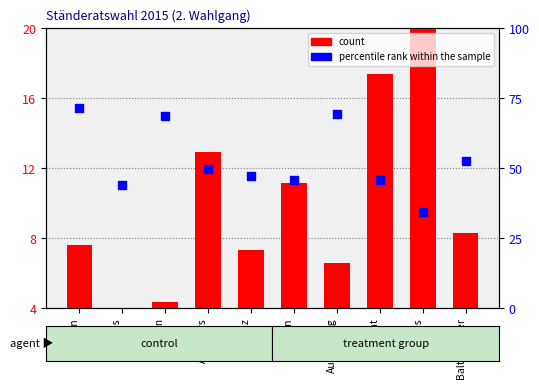

Which series contains the lowest Y value?

count